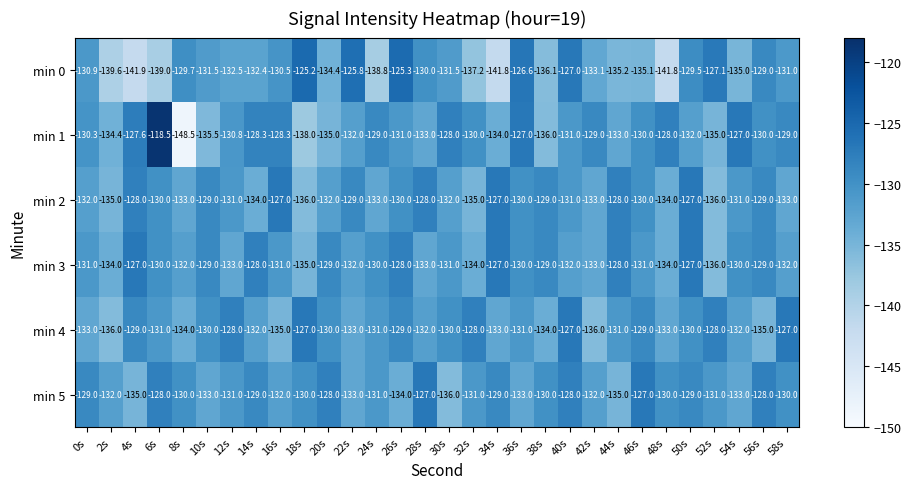

What is the minimum value shown in the chart?

-148.5